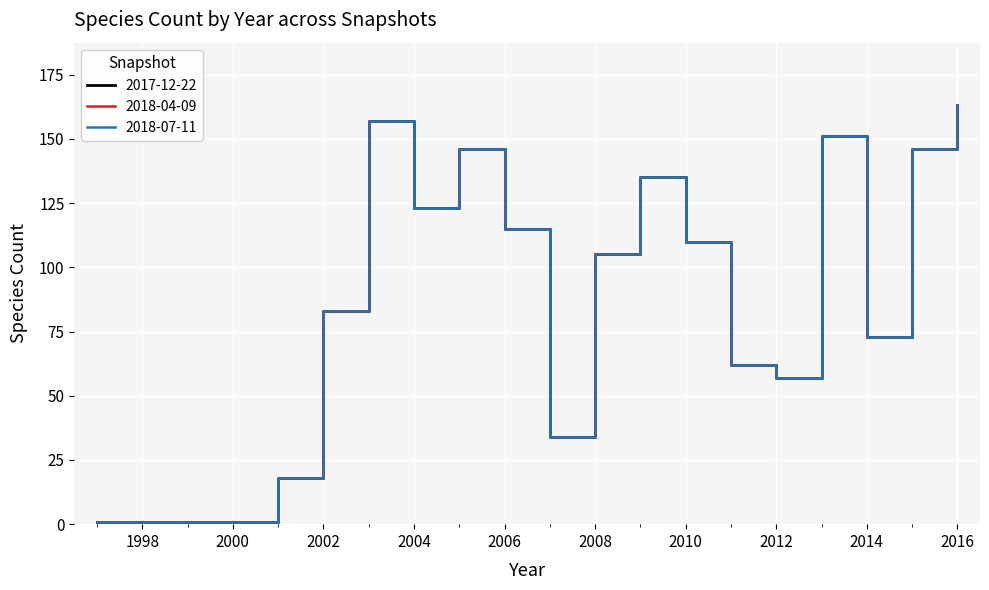

Does the chart have visible grid lines?

Yes